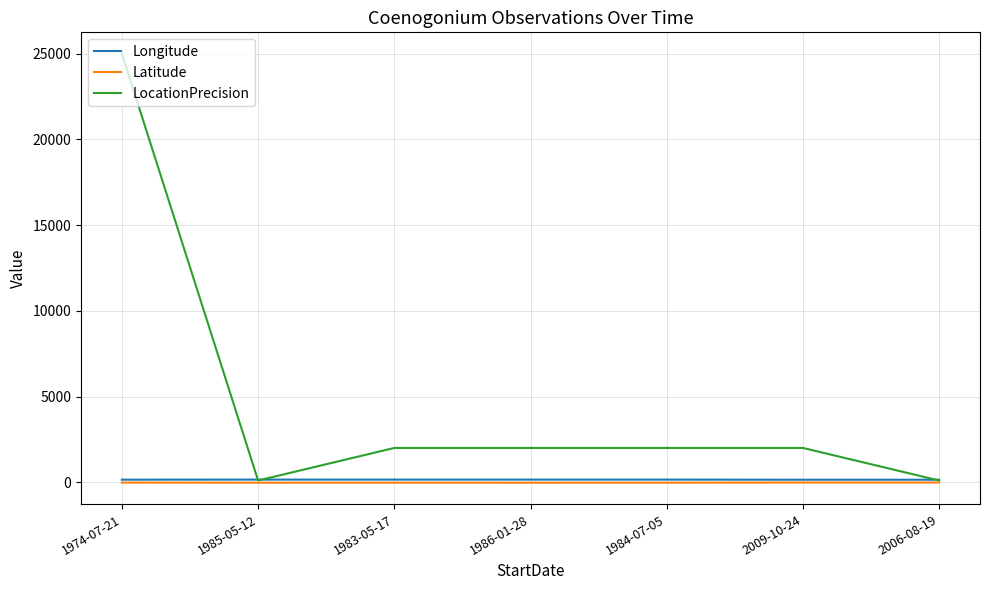

What is the difference between the maximum and second lowest values in the Longitude series?

7.5